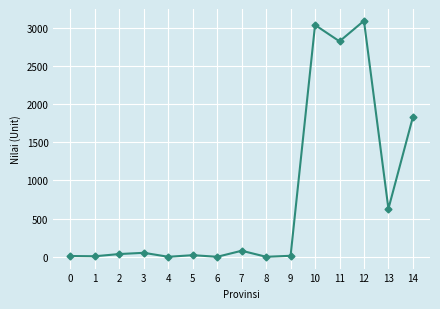

True or false: the data has more than 2 interior local peaks.

True